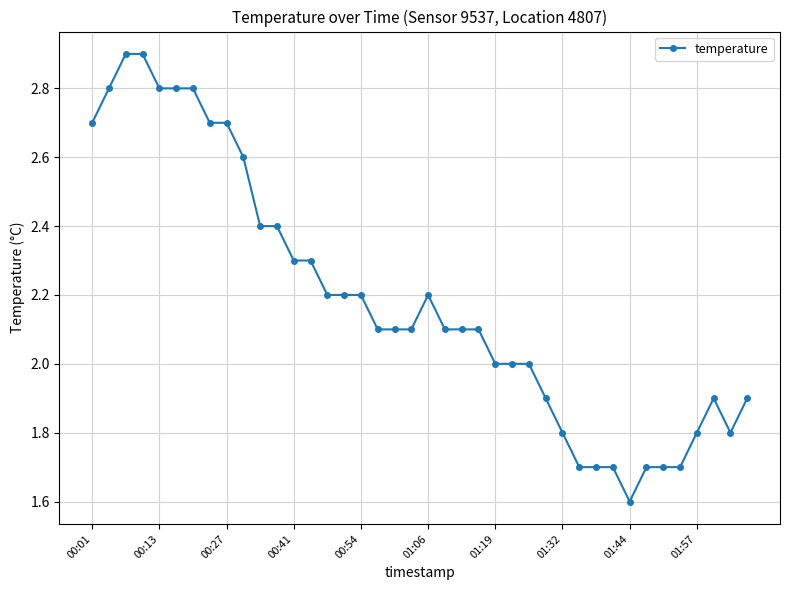

Does the chart have visible grid lines?

Yes